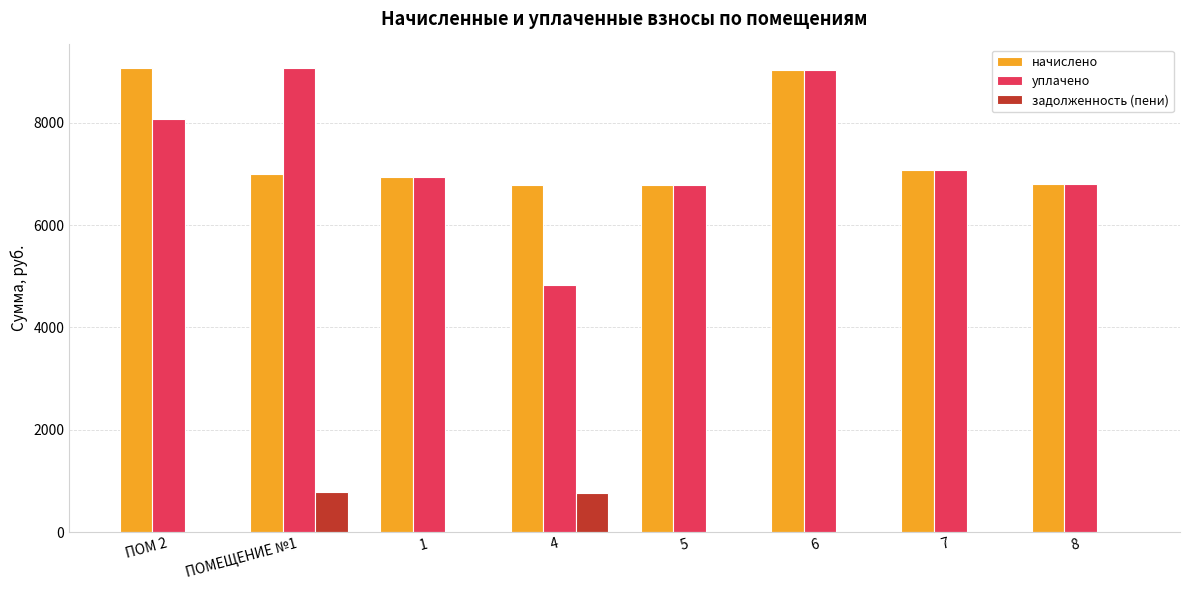

At which category is the sum across all series the highest?

6